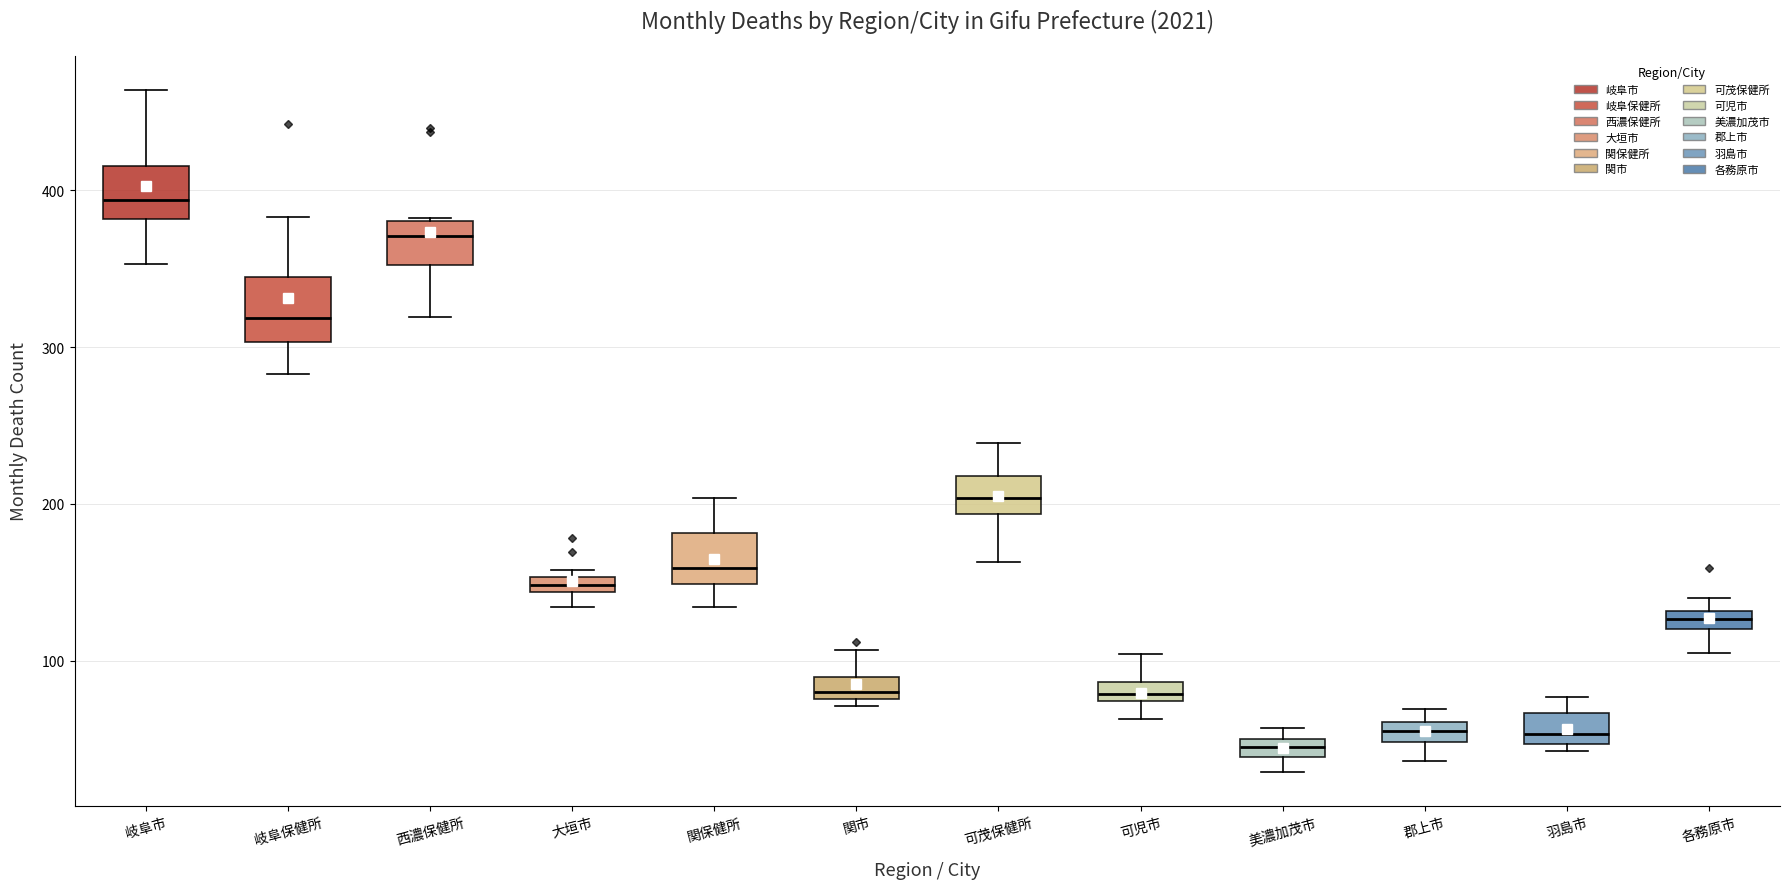

Where does the lower whisker of the box for 可茂保健所 end on the y-axis? The values are not printed on the chart, so give them approximately, as read against the axis.

160